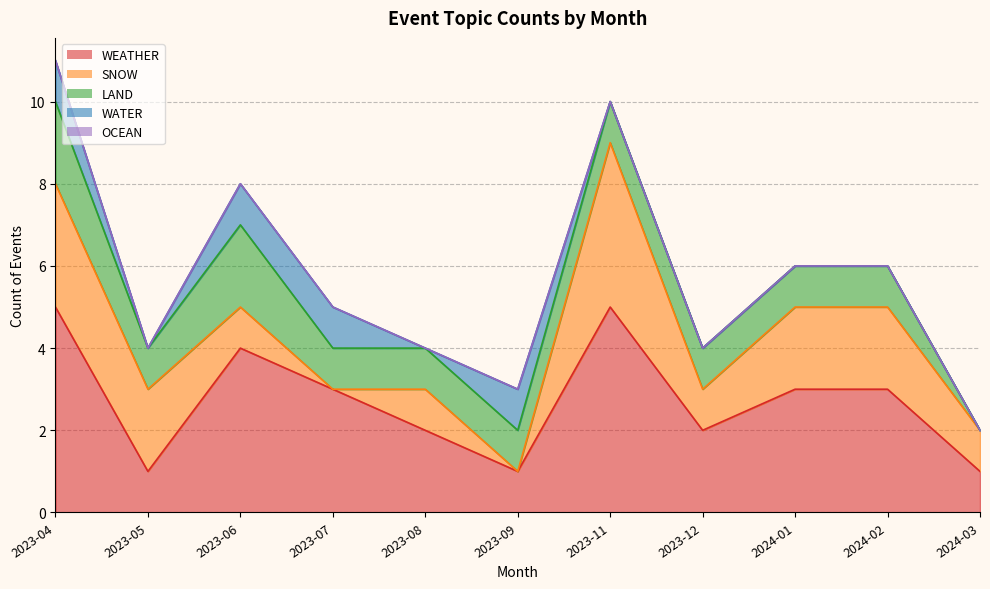

What are all the series names shown in the legend?

WEATHER, SNOW, LAND, WATER, OCEAN